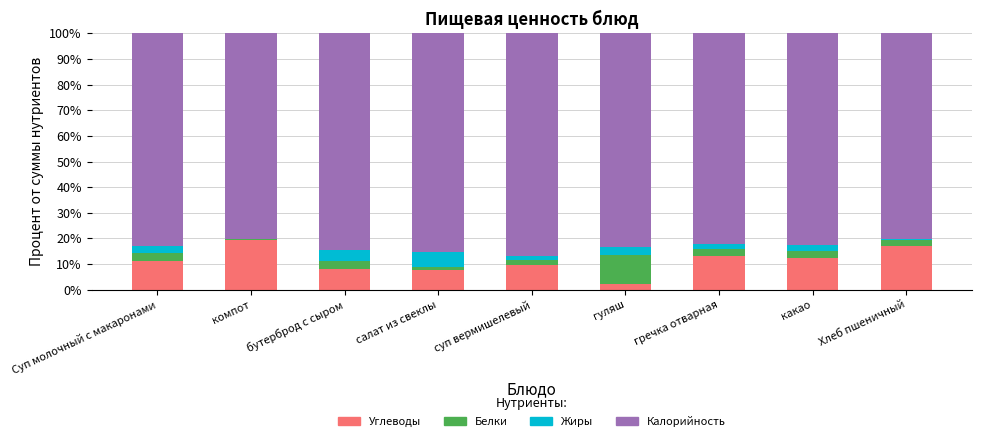

The value of Углеводы at компот is 25.2. True or false?

False